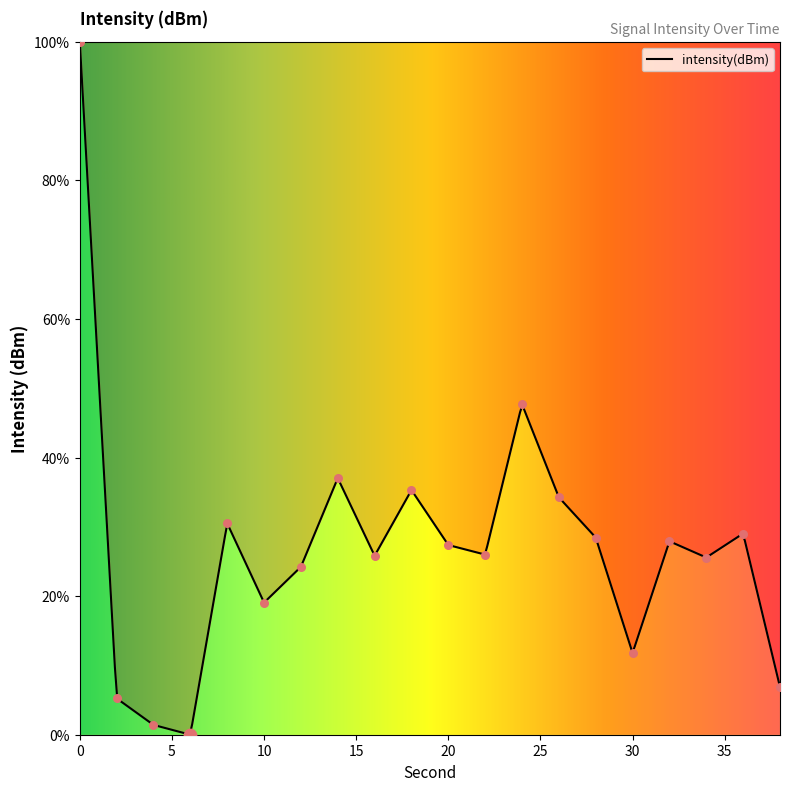

What is the change in value from 18 to 38?

-28.4